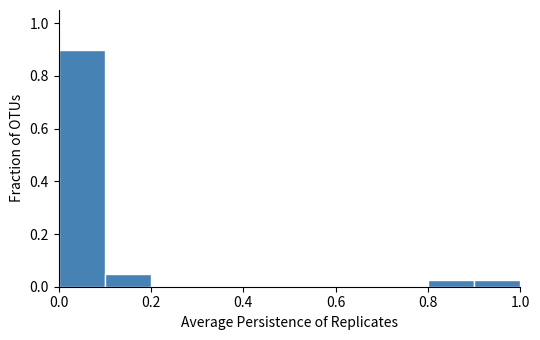

Over which range of the x-axis is the bar tallest?

0.0 to 0.1